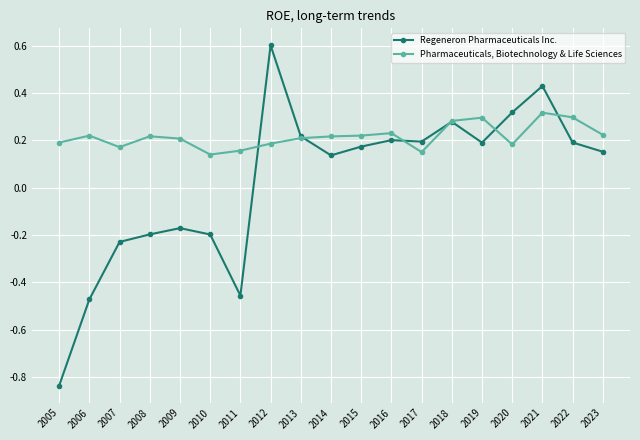

How many Pharmaceuticals, Biotechnology & Life Sciences values are between 0 and 1?

19